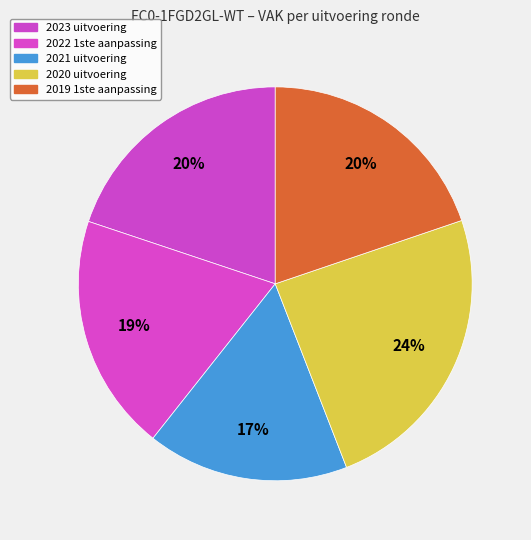

What percentage is the 2023 uitvoering slice, to the nearest percent?

20%